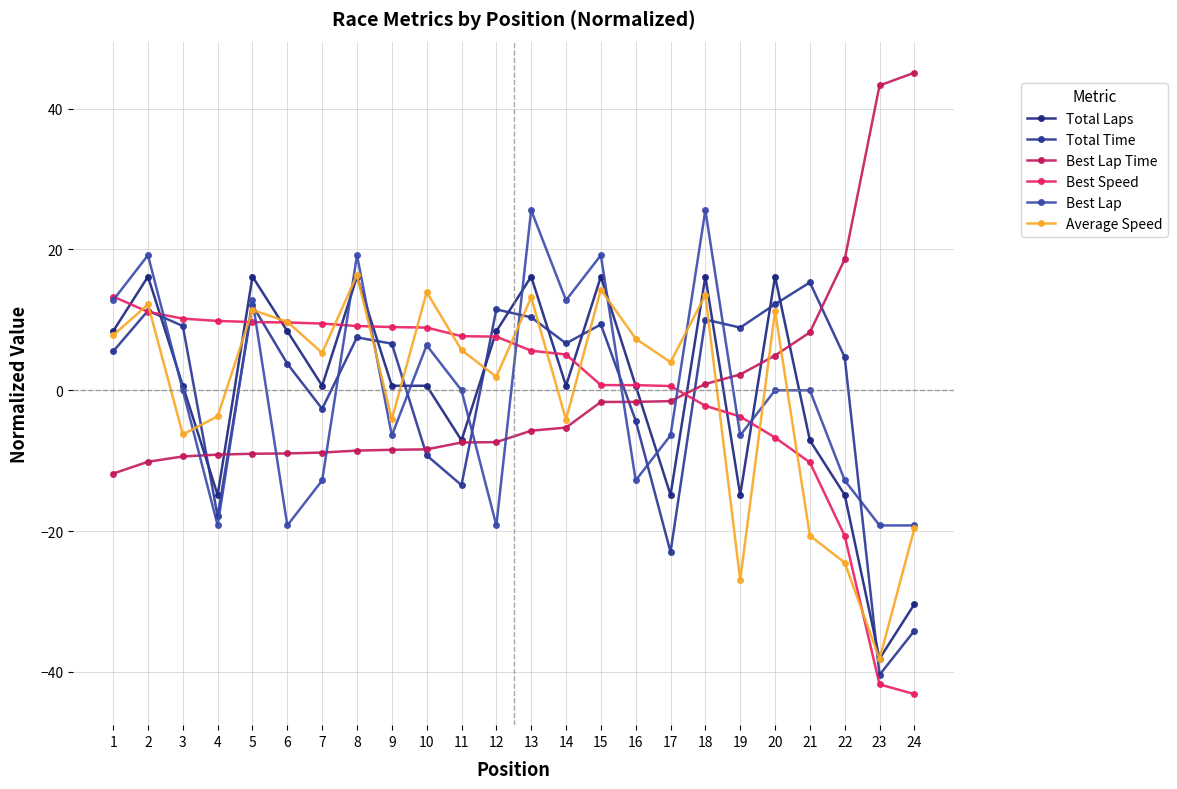

The value of Total Laps at 14 is 1.0. True or false?

False